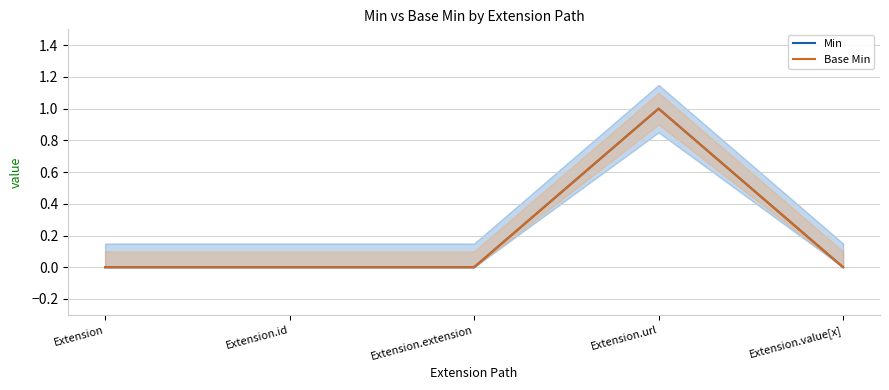

What is the label of the 4th point from the right?

Extension.id